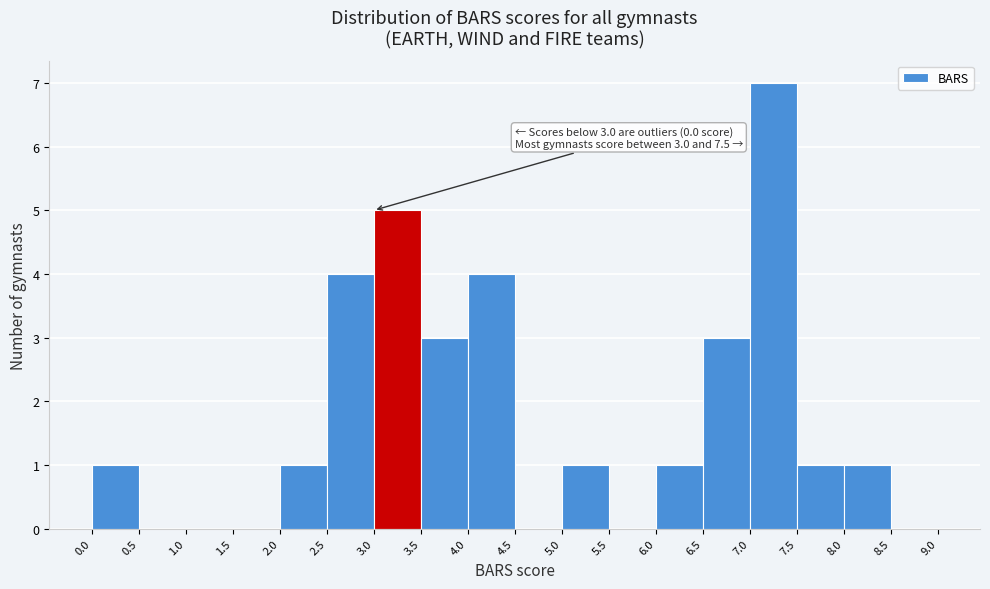

Which range on the x-axis has the tallest bar?

7.0 to 7.5